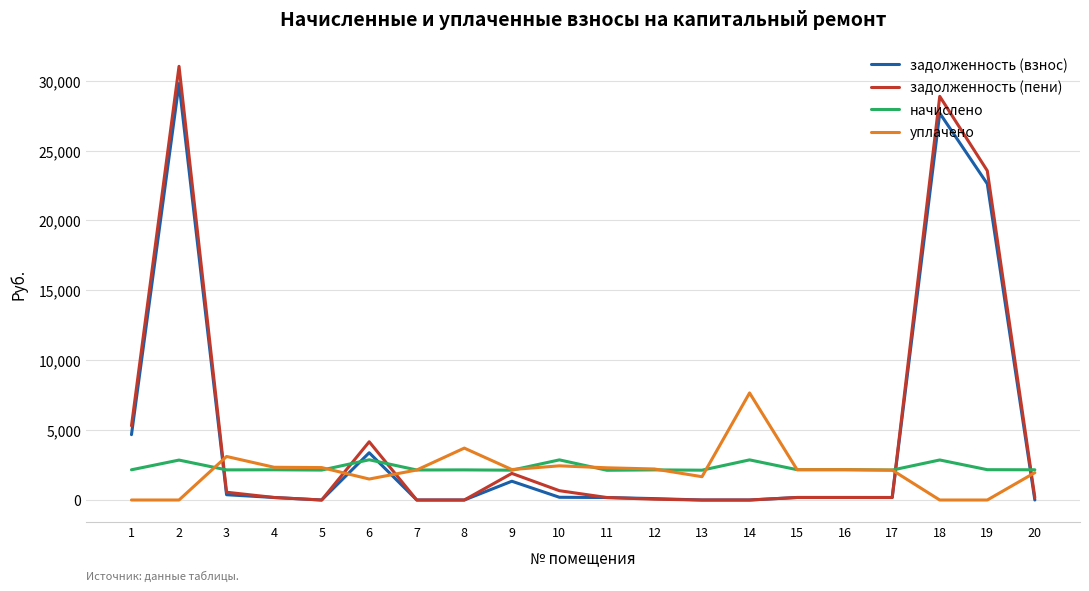

What is the difference between the highest and lowest values at 3?

2737.2